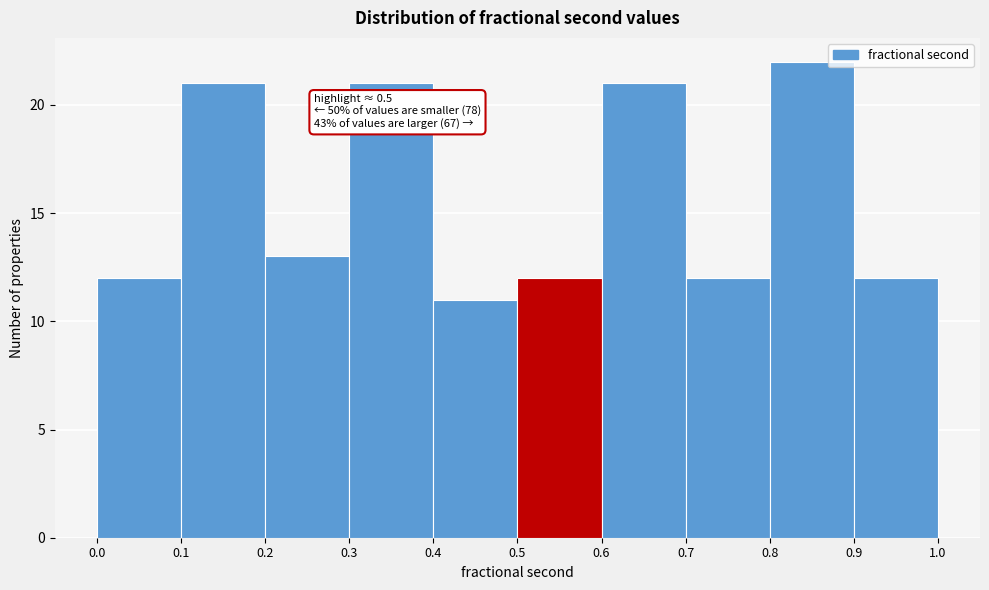

Over which range of the x-axis is the bar tallest?

0.8 to 0.9